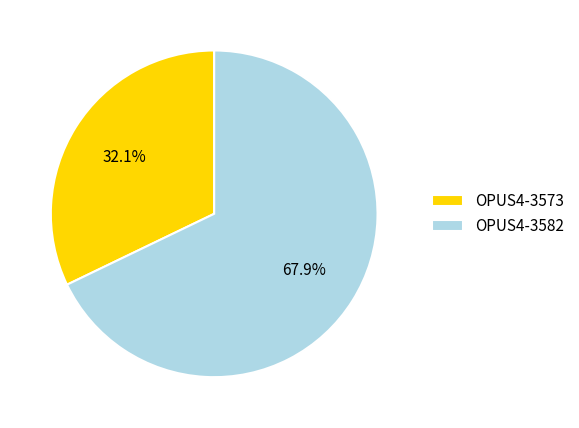

The OPUS4-3573 slice represents 23% of the pie. True or false?

False